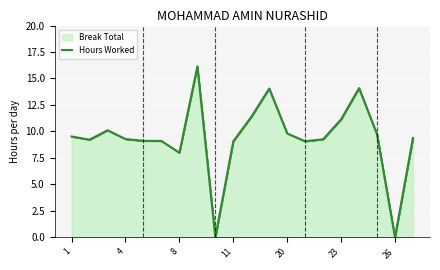

How many lines are shown in the chart?

1